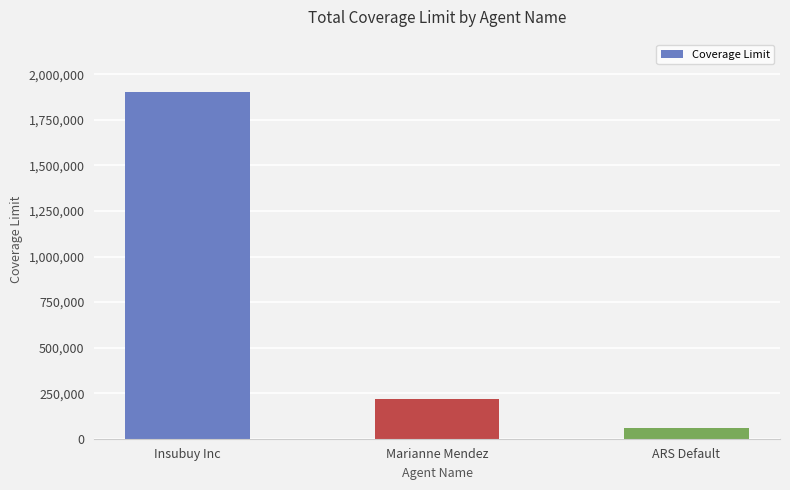

What is the change in value from Marianne Mendez to ARS Default?

-160000